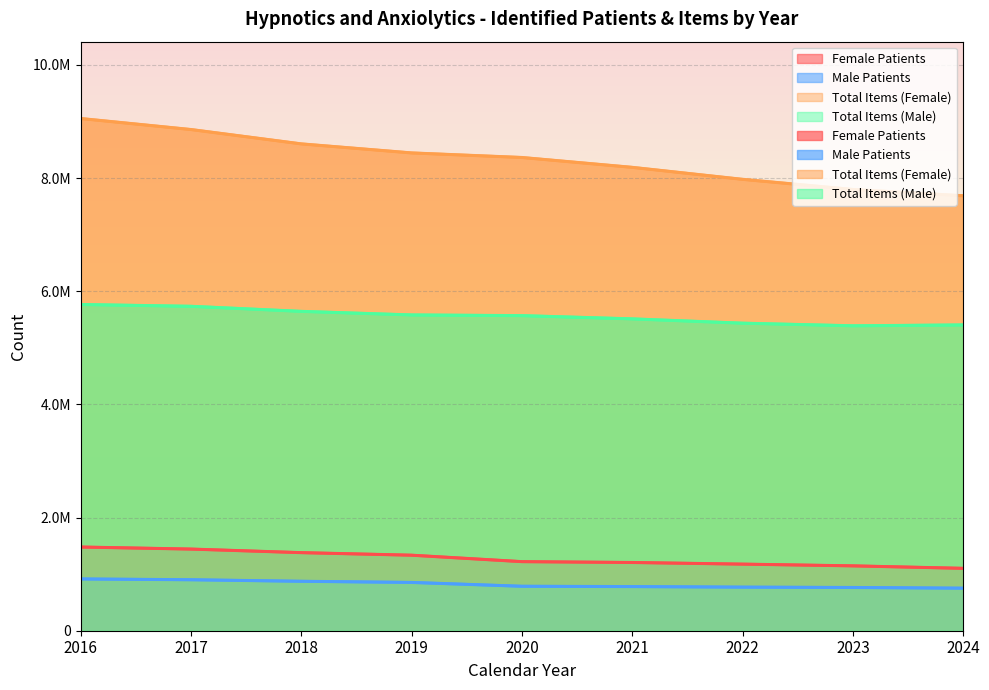

What is the spread (max minus min) of values at 2019?

7591924